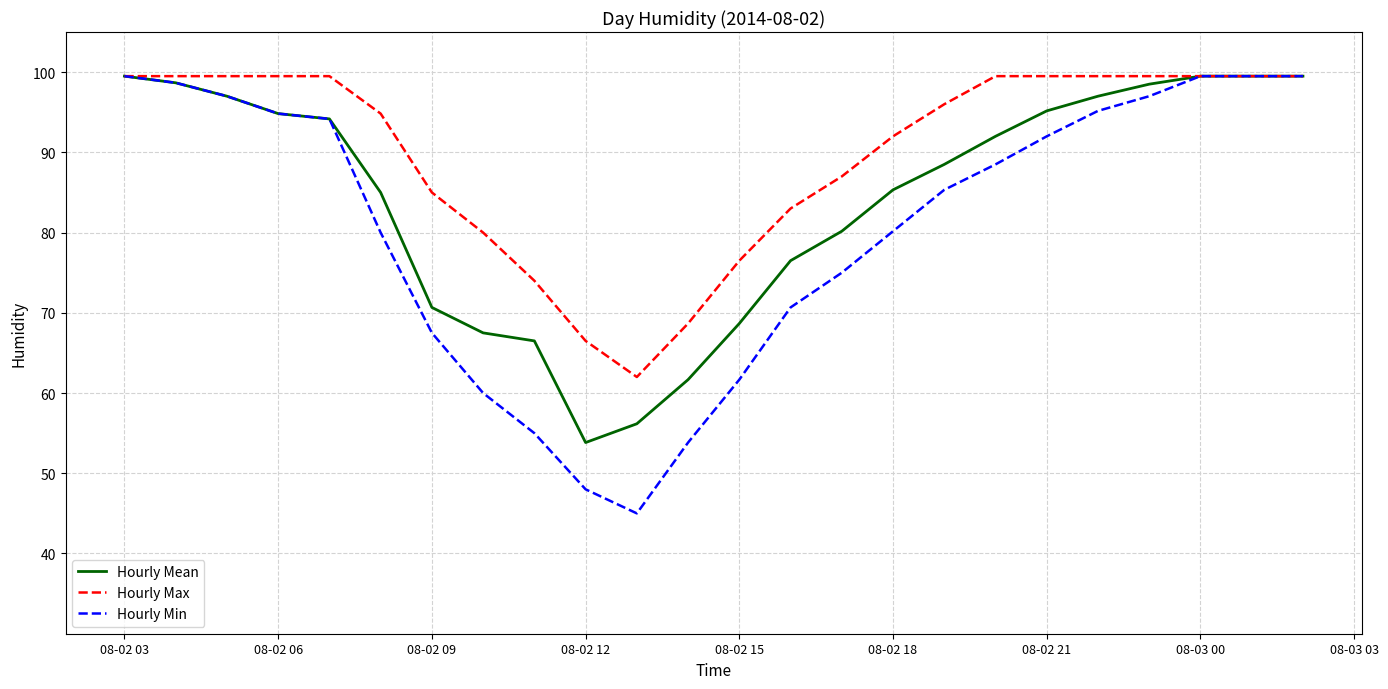

What are all the series names shown in the legend?

Hourly Mean, Hourly Max, Hourly Min